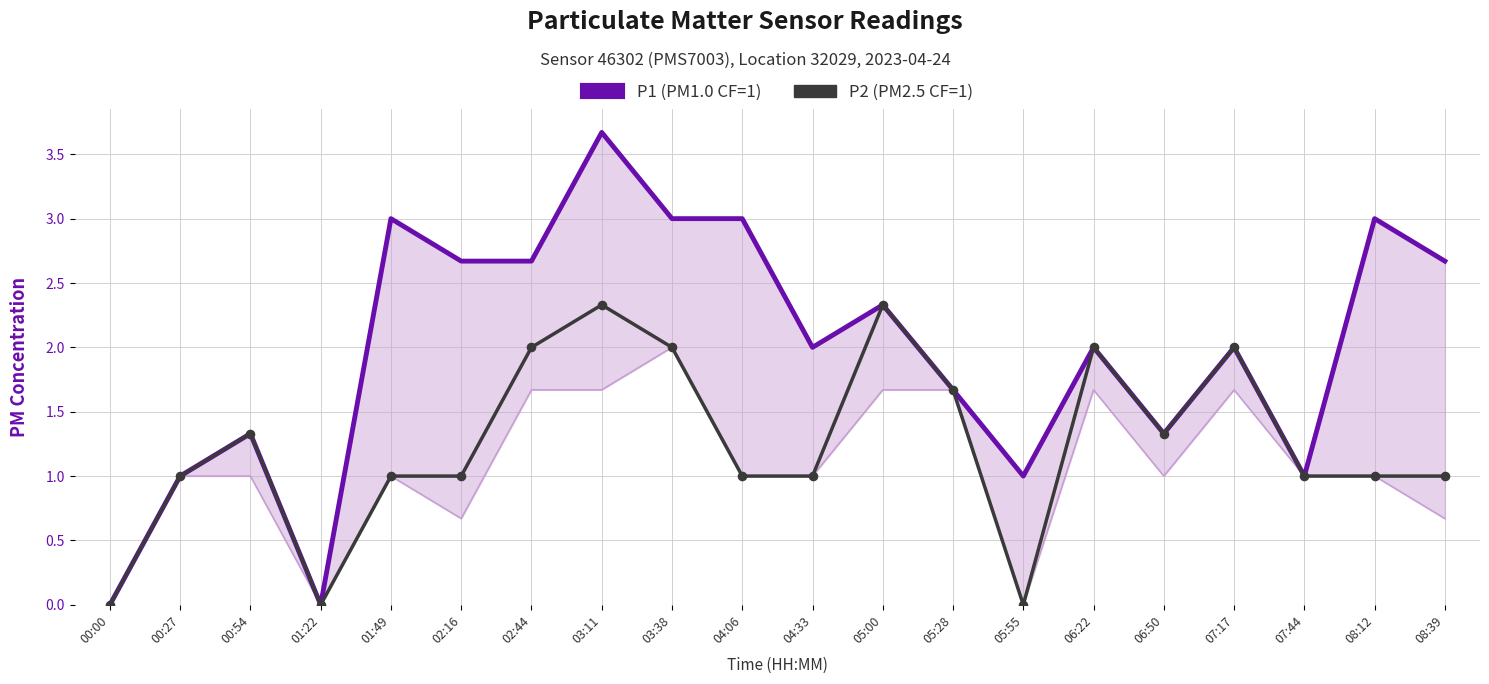

What is the total value across all series at 02:16?

3.7